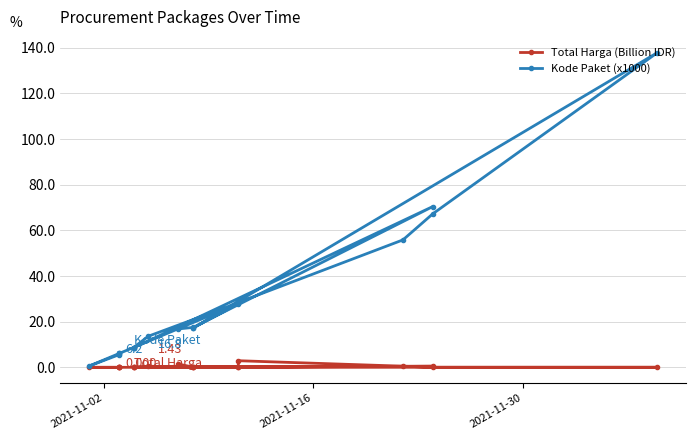

What are all the series names shown in the legend?

Total Harga (Billion IDR), Kode Paket (x1000)